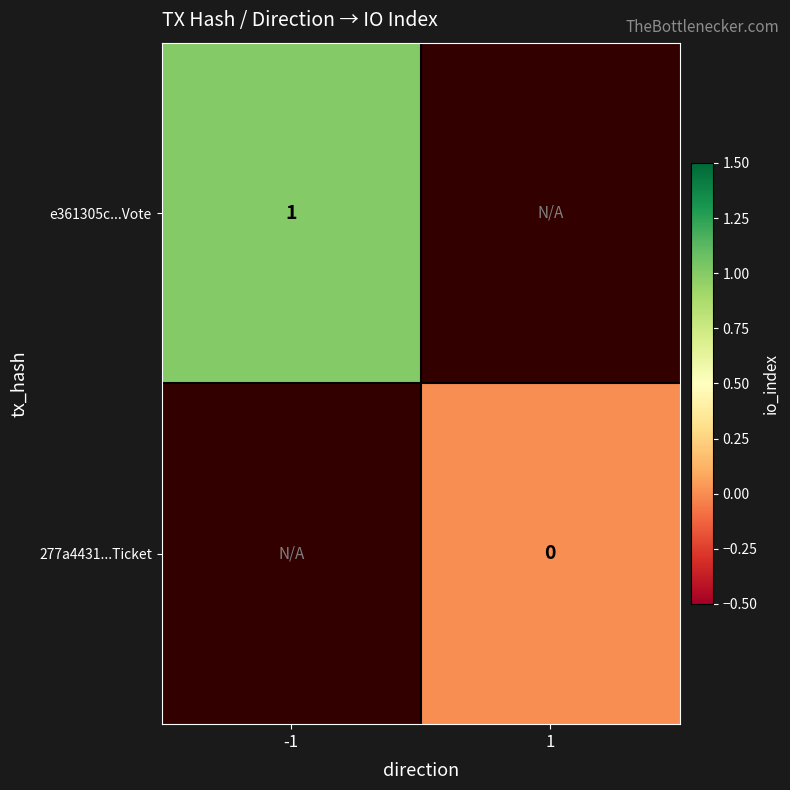

Is the value of e361305c...Vote at -1 greater than the value of 277a4431...Ticket at 1?

Yes